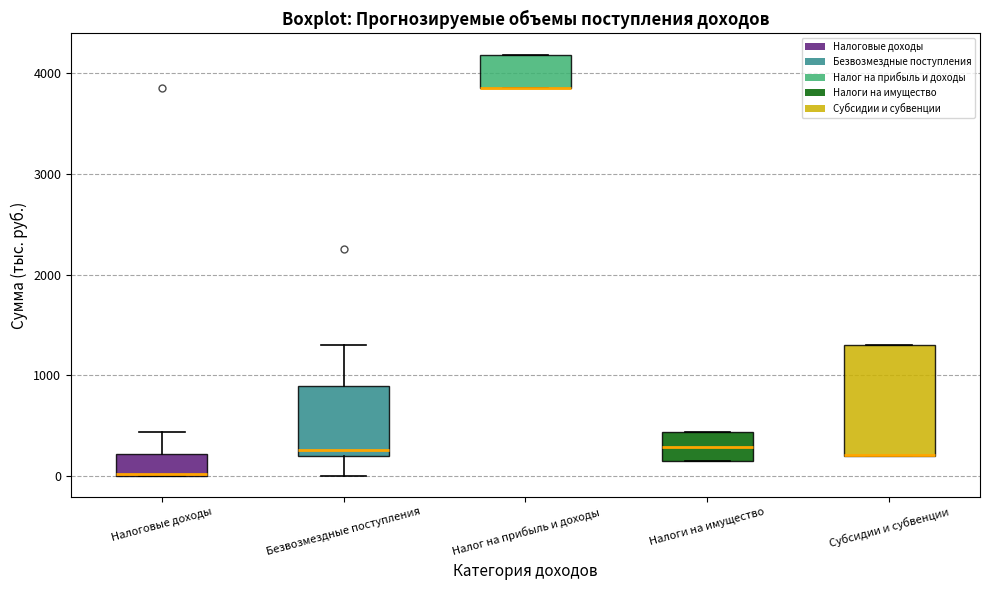

Where is the lower edge of the box for Налоги на имущество on the y-axis? The values are not printed on the chart, so give them approximately, as read against the axis.

200